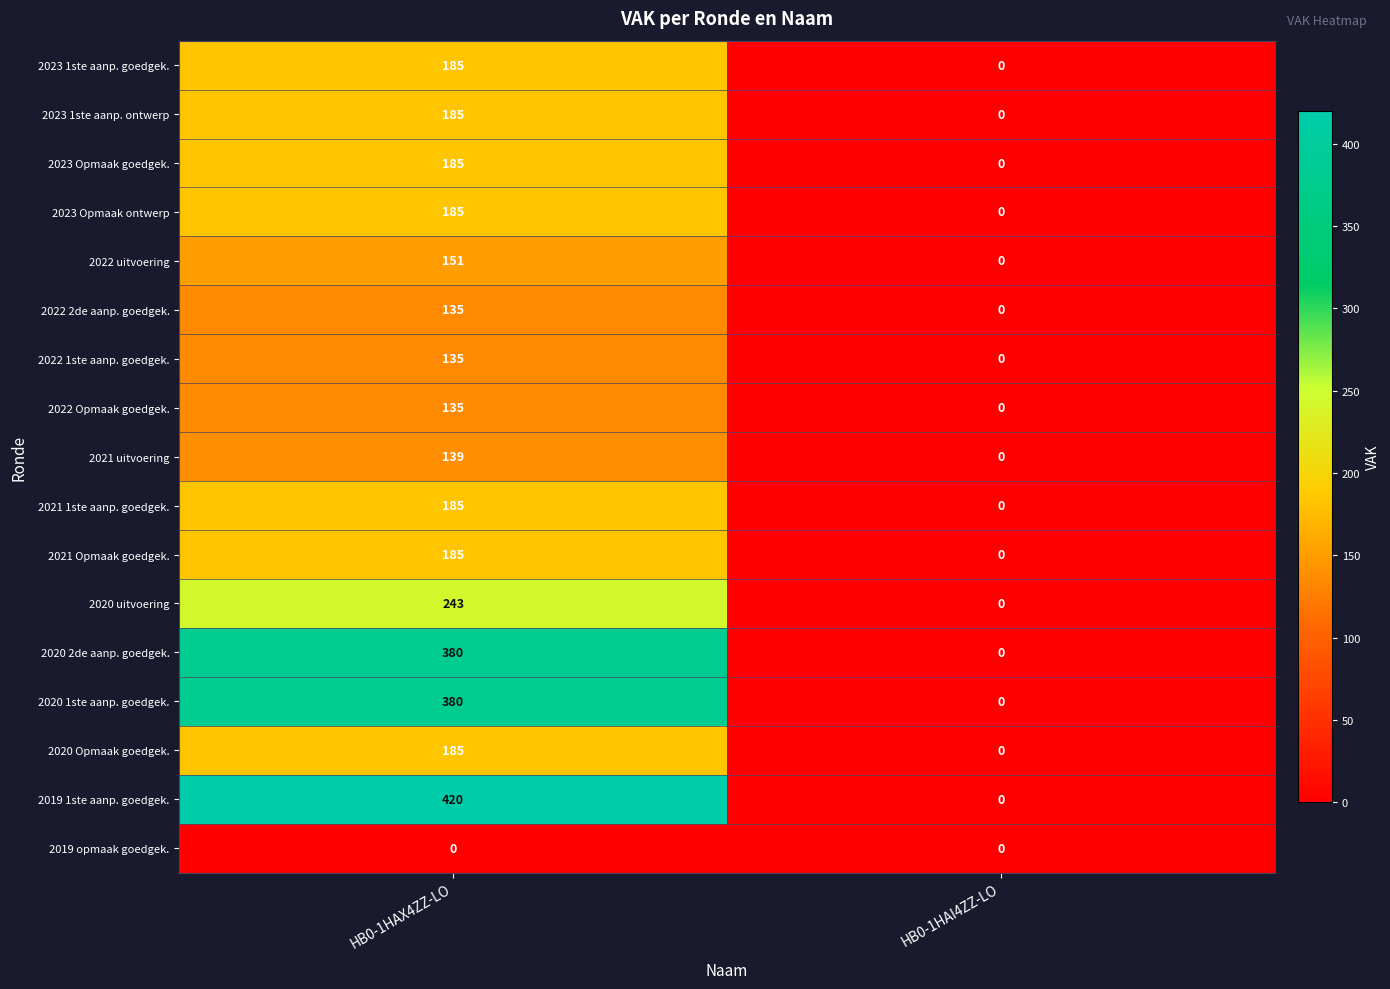

At which label does 2021 1ste aanp. goedgek. reach its peak?

HB0-1HAX4ZZ-LO